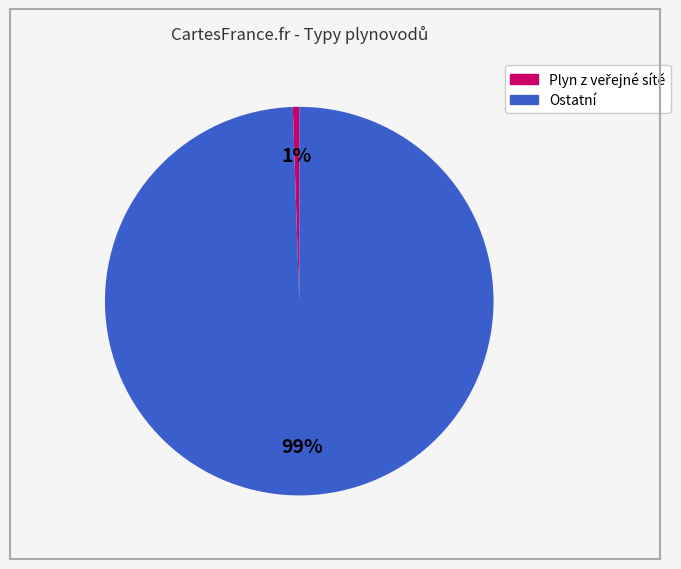

To the nearest percent, what is the average slice percentage?

50%